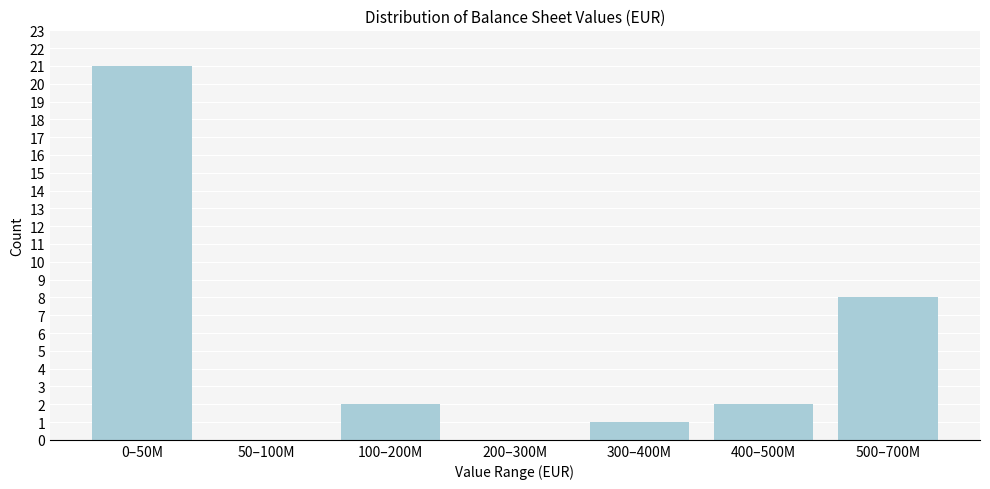

Reading left to right, extract all data points from this chart.

0–50M=21	50–100M=0	100–200M=2	200–300M=0	300–400M=1	400–500M=2	500–700M=8